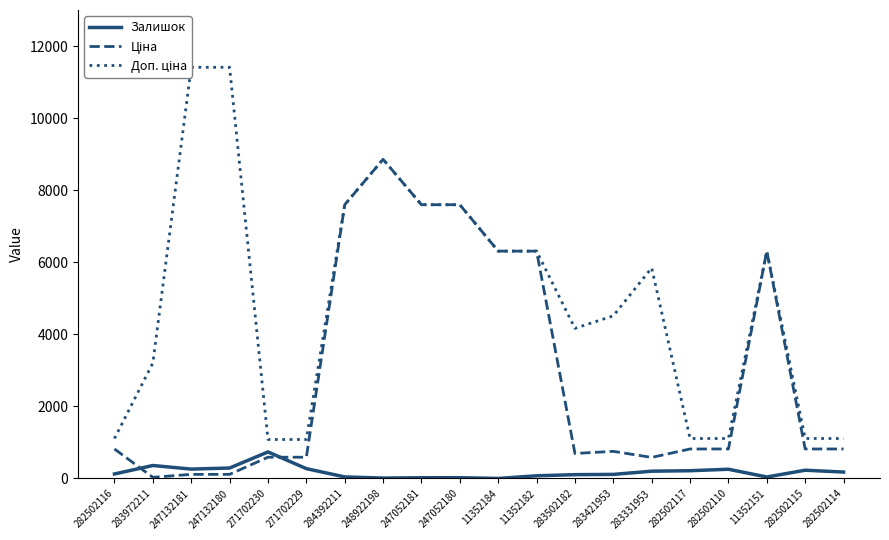

Which series has the largest range (max minus min)?

Доп. ціна